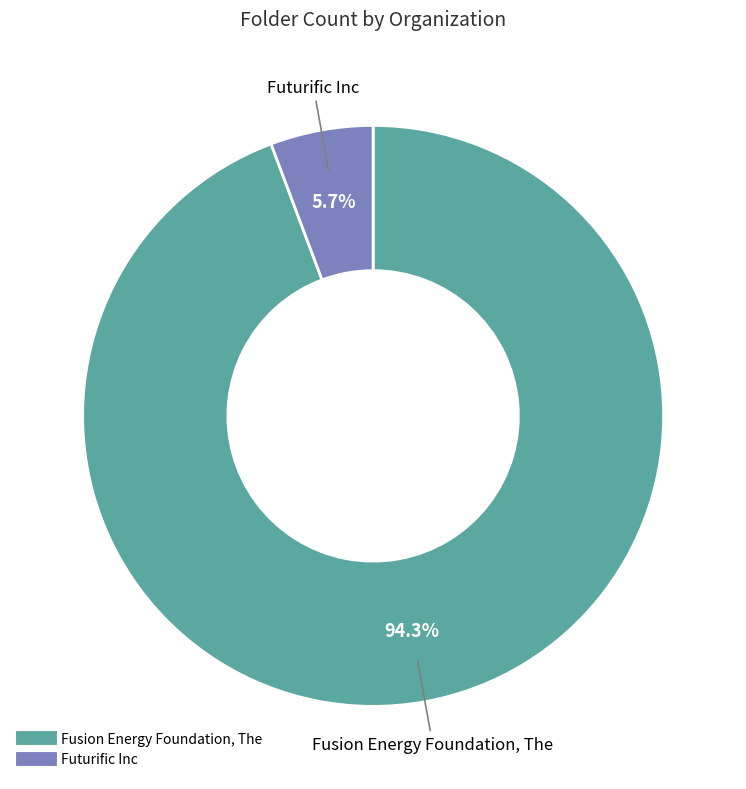

What percentage is the Futurific Inc slice, to the nearest percent?

6%